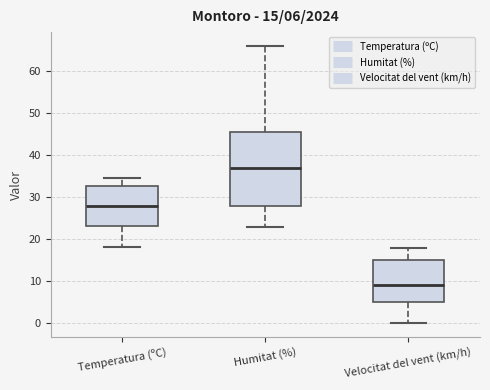

Which box's median line is the highest?

Humitat (%)